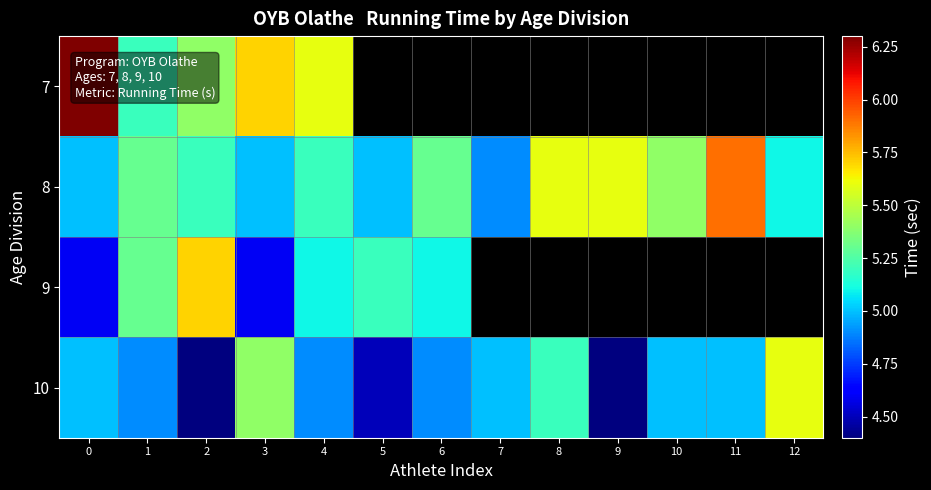

At how many categories does at least one series exceed 5?

12